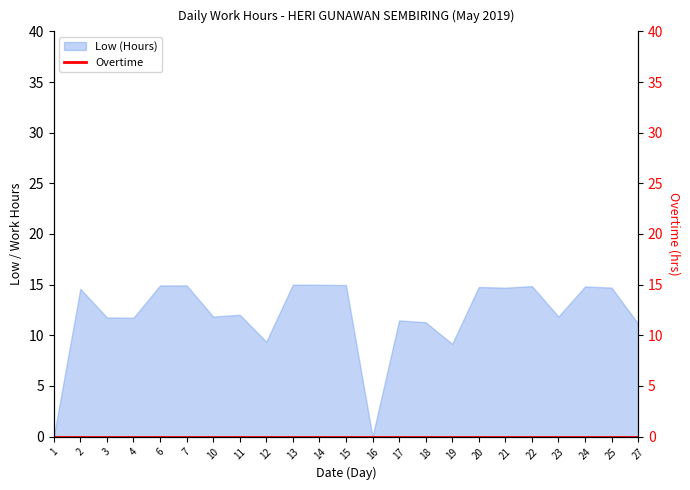

The value at 12 is 9.4. True or false?

True